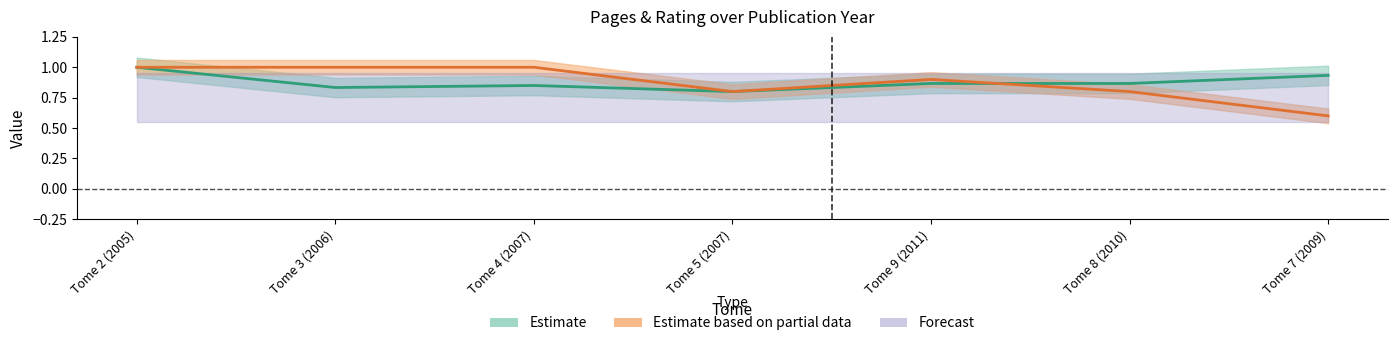

Does the chart display data point markers on the line(s)?

No